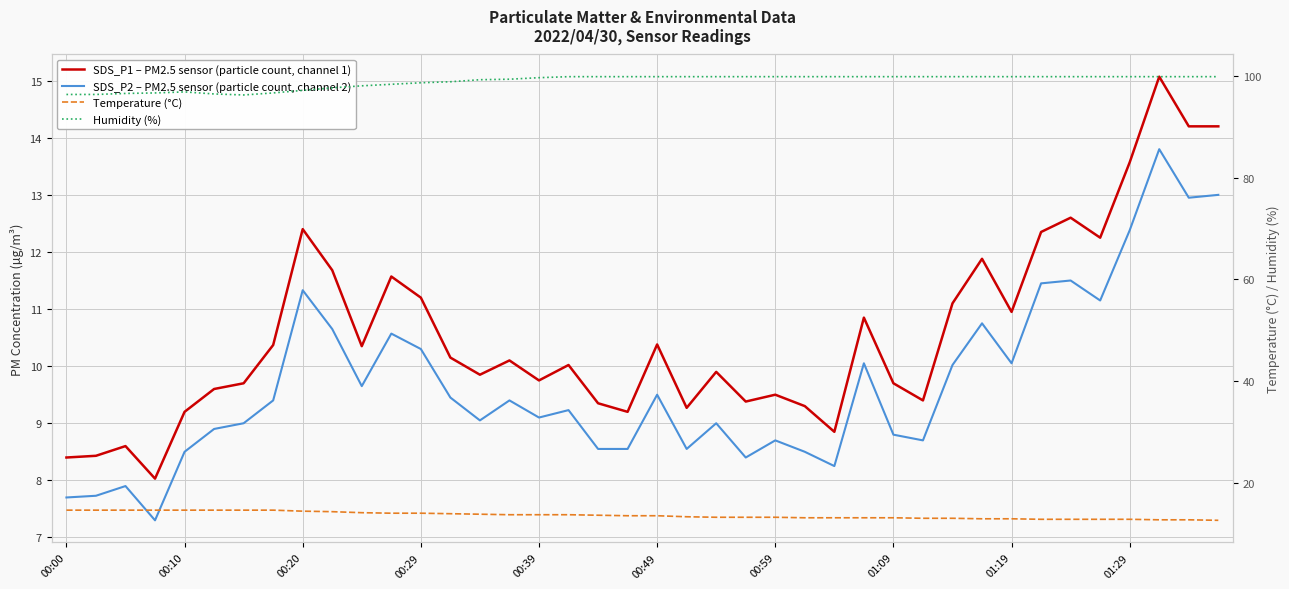

Reading left to right, what are all the values shown in this chart?

SDS_P1 – PM2.5 sensor (particle count, channel 1): 8.4	8.4	8.6	8.0	9.2	9.6	9.7	10.4	12.4	11.7	10.3	11.6	11.2	10.2	9.8	10.1	9.8	10.0	9.3	9.2	10.4	9.3	9.9	9.4	9.5	9.3	8.8	10.8	9.7	9.4	11.1	11.9	10.9	12.3	12.6	12.2	13.6	15.1	14.2	14.2
SDS_P2 – PM2.5 sensor (particle count, channel 2): 7.7	7.7	7.9	7.3	8.5	8.9	9.0	9.4	11.3	10.7	9.7	10.6	10.3	9.4	9.1	9.4	9.1	9.2	8.6	8.6	9.5	8.6	9.0	8.4	8.7	8.5	8.2	10.1	8.8	8.7	10.0	10.8	10.1	11.4	11.5	11.2	12.4	13.8	12.9	13.0
Temperature (°C): 14.6	14.6	14.6	14.6	14.6	14.6	14.6	14.6	14.4	14.3	14.1	14.0	14.0	13.9	13.8	13.7	13.7	13.7	13.6	13.5	13.5	13.3	13.2	13.2	13.2	13.1	13.1	13.1	13.1	13.0	13.0	12.9	12.9	12.8	12.8	12.8	12.8	12.7	12.7	12.6
Humidity (%): 96.4	96.4	96.6	96.7	96.9	96.5	96.3	96.7	97.2	97.7	98.1	98.4	98.7	98.9	99.3	99.4	99.7	99.9	99.9	99.9	99.9	99.9	99.9	99.9	99.9	99.9	99.9	99.9	99.9	99.9	99.9	99.9	99.9	99.9	99.9	99.9	99.9	99.9	99.9	99.9